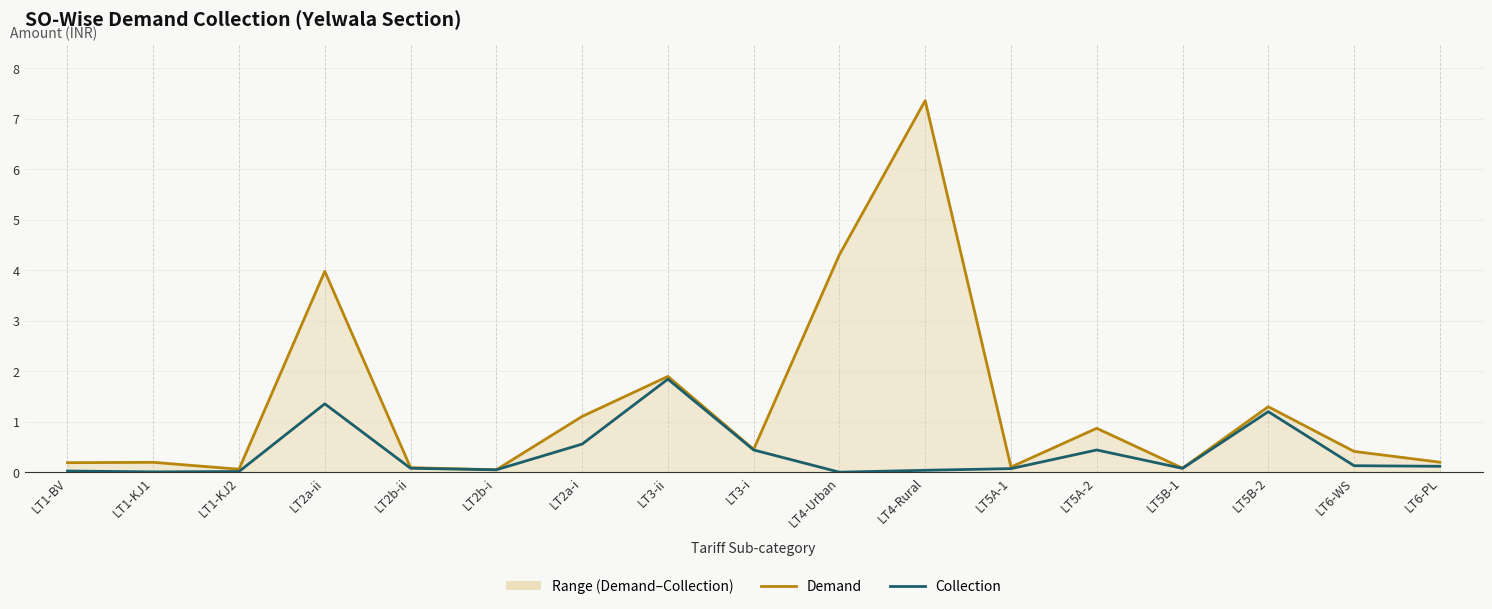

Where is the first local minimum for Collection?

LT1-KJ1